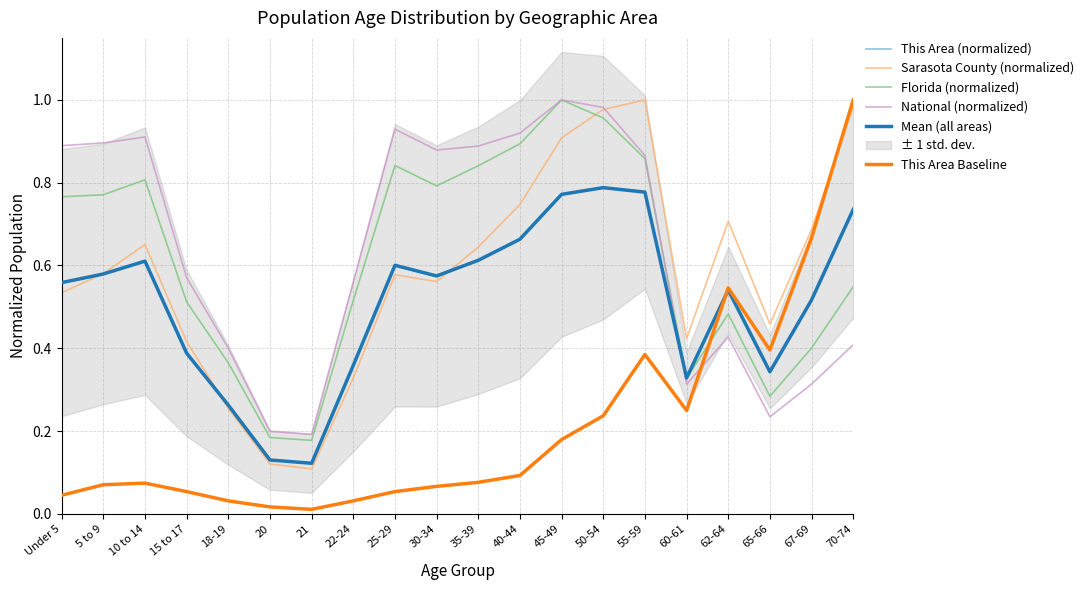

Reading left to right, list all the values displayed in this chart.

This Area (normalized): 0.0	0.1	0.1	0.1	0.0	0.0	0.0	0.0	0.1	0.1	0.1	0.1	0.2	0.2	0.4	0.2	0.5	0.4	0.7	1.0
Sarasota County (normalized): 0.5	0.6	0.7	0.4	0.3	0.1	0.1	0.3	0.6	0.6	0.6	0.7	0.9	1.0	1.0	0.4	0.7	0.5	0.7	1.0
Florida (normalized): 0.8	0.8	0.8	0.5	0.4	0.2	0.2	0.5	0.8	0.8	0.8	0.9	1.0	1.0	0.9	0.3	0.5	0.3	0.4	0.5
National (normalized): 0.9	0.9	0.9	0.6	0.4	0.2	0.2	0.6	0.9	0.9	0.9	0.9	1.0	1.0	0.9	0.3	0.4	0.2	0.3	0.4
Mean (all areas): 0.6	0.6	0.6	0.4	0.3	0.1	0.1	0.4	0.6	0.6	0.6	0.7	0.8	0.8	0.8	0.3	0.5	0.3	0.5	0.7
This Area Baseline: 0.0	0.1	0.1	0.1	0.0	0.0	0.0	0.0	0.1	0.1	0.1	0.1	0.2	0.2	0.4	0.2	0.5	0.4	0.7	1.0